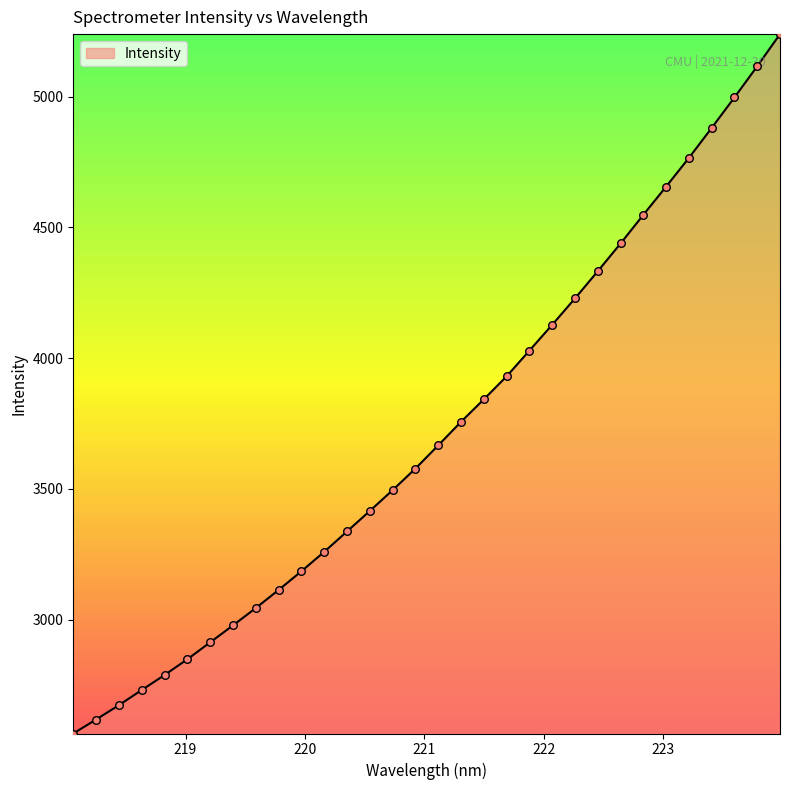

What is the greatest value displayed?

5238.9